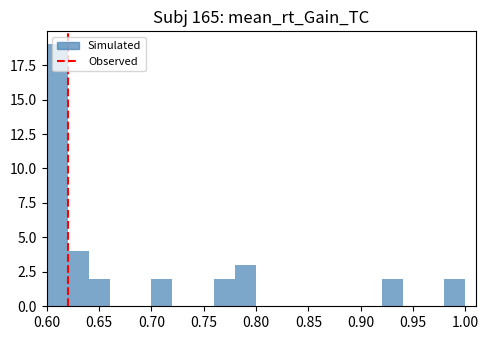

Which range on the x-axis has the tallest bar?

0.60 to 0.62